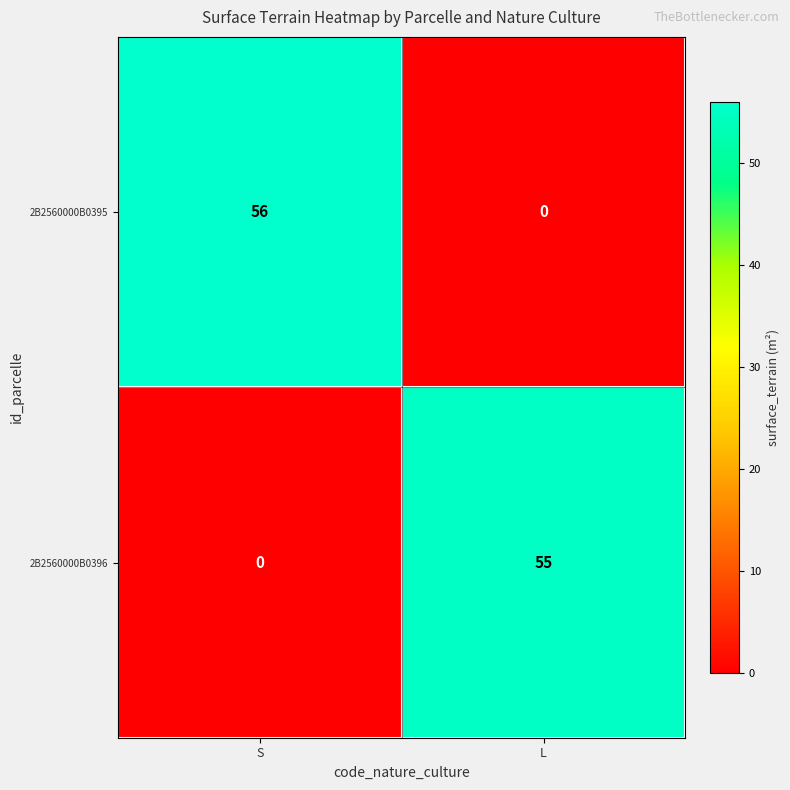

Which series has the largest total across all categories?

2B2560000B0395